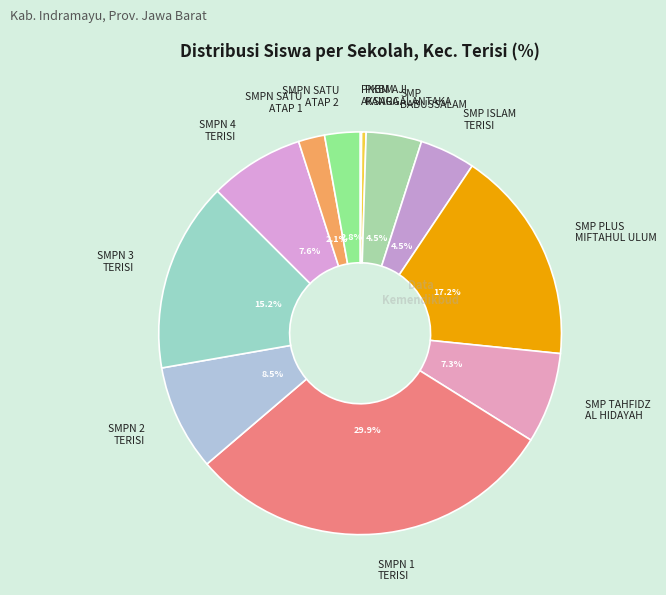

Is there a majority slice in this chart?

No